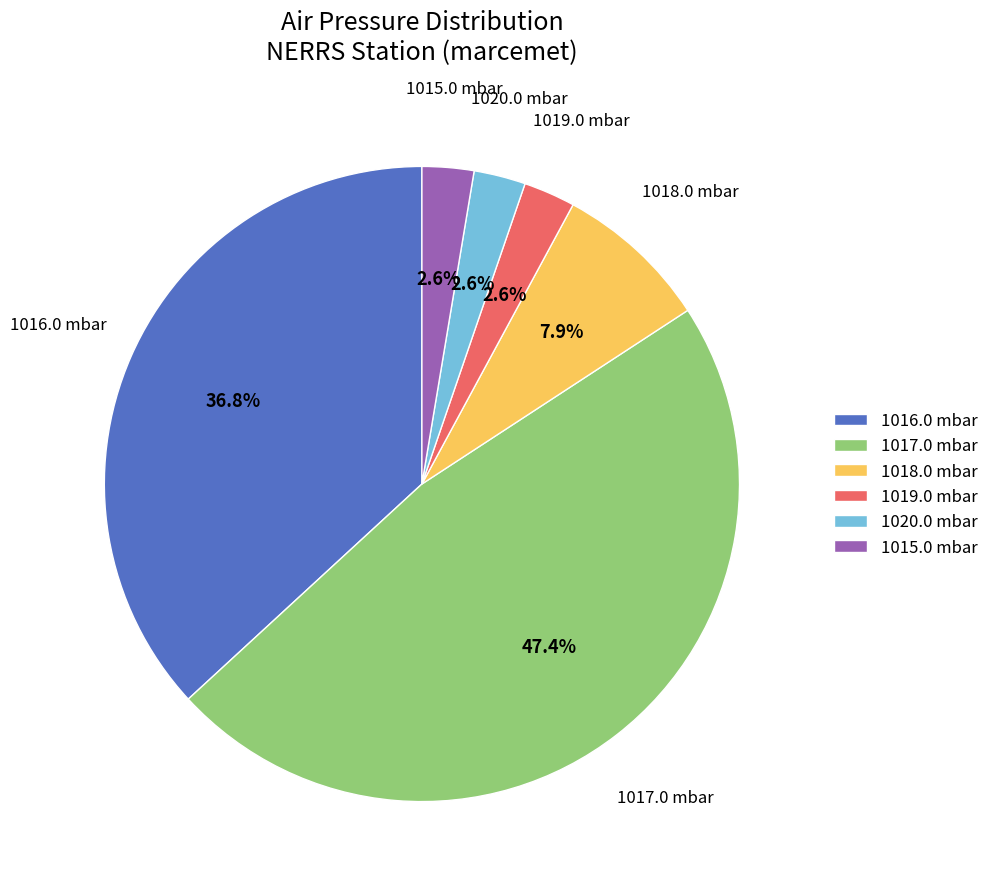

To the nearest percent, what is the combined percentage of 1020.0 mbar and 1016.0 mbar?

39%